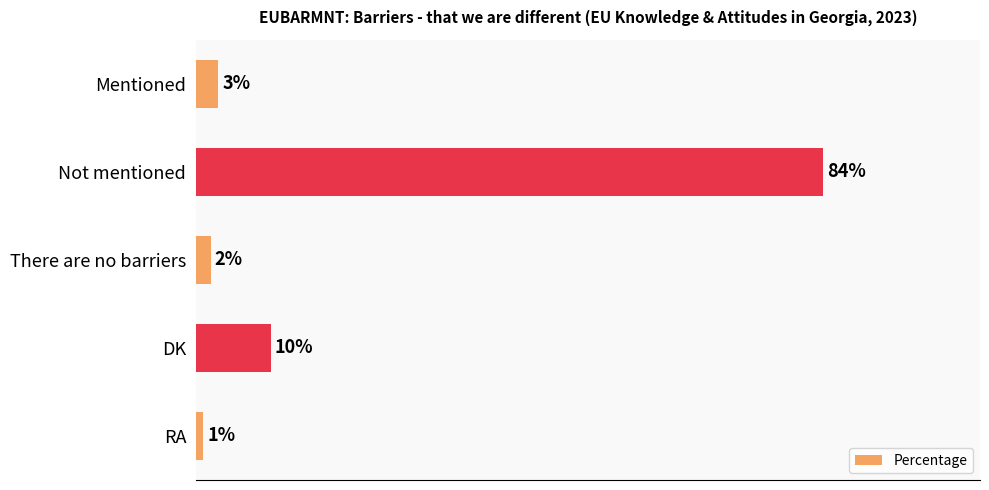

Which label corresponds to the largest value in the chart?

Not mentioned